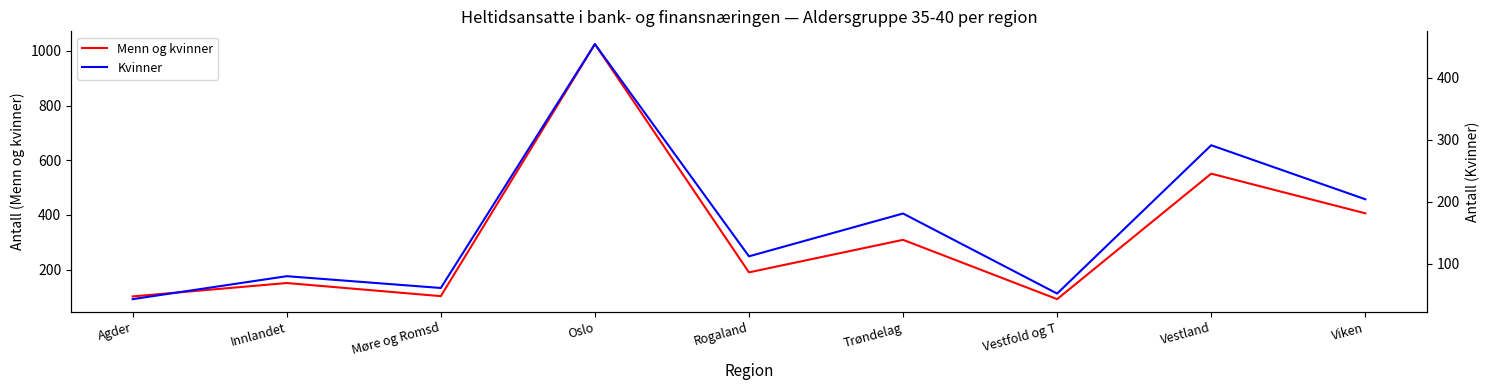

What position from the right is Agder?

9